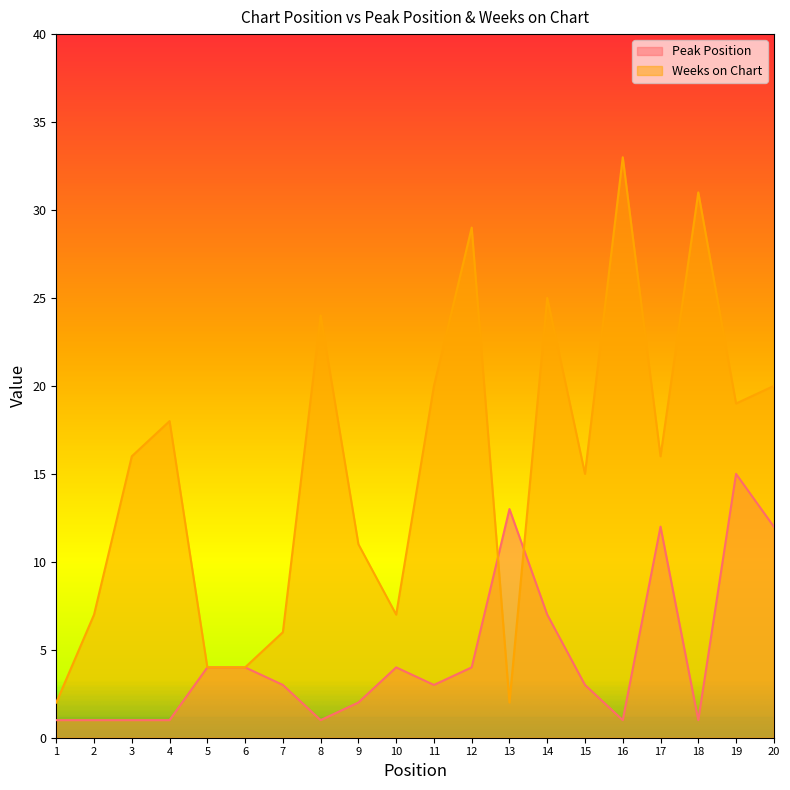

True or false: Weeks on Chart has a value of 34 at 11.

False